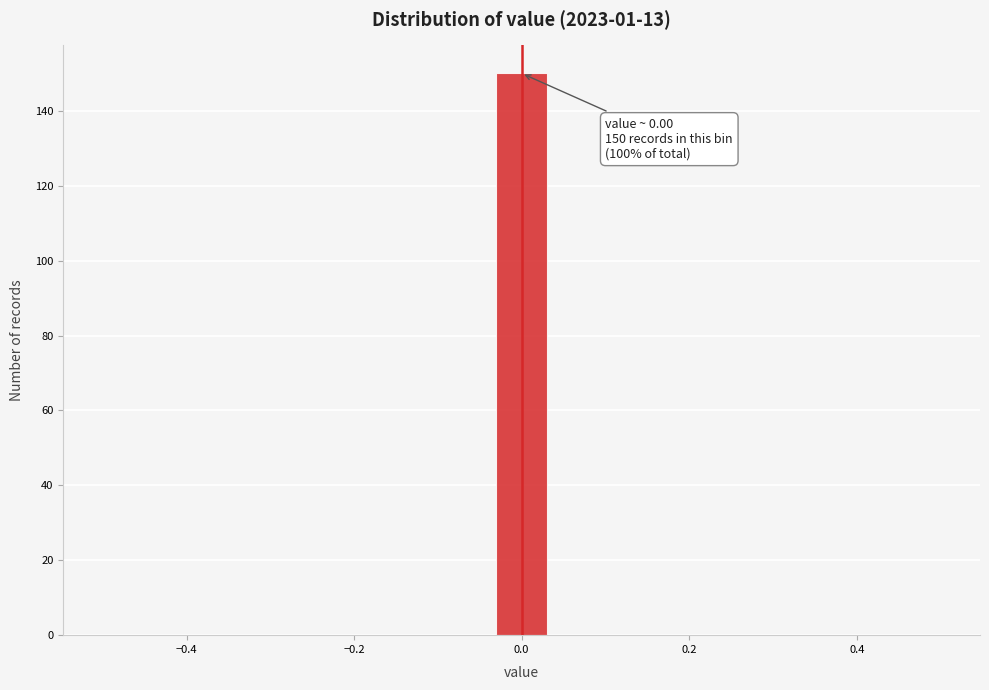

Read against the x-axis, roughly where is the centre of the tallest bar?

0.00